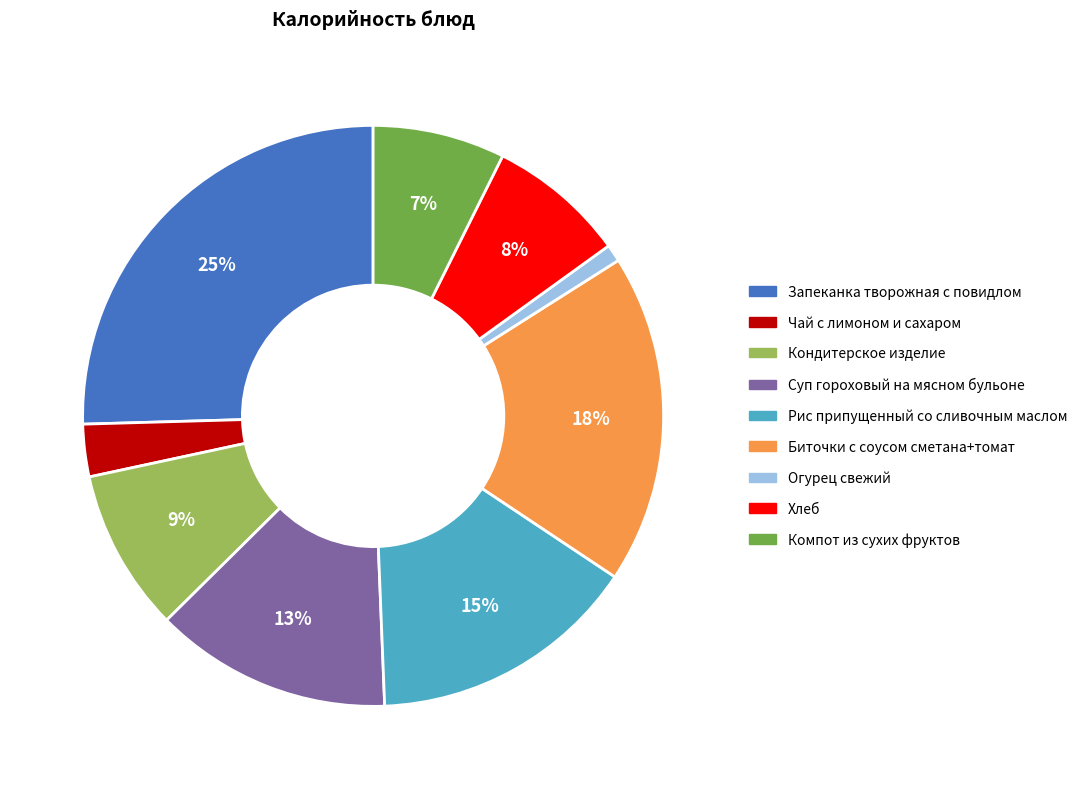

To the nearest percent, what is the average slice percentage?

11%